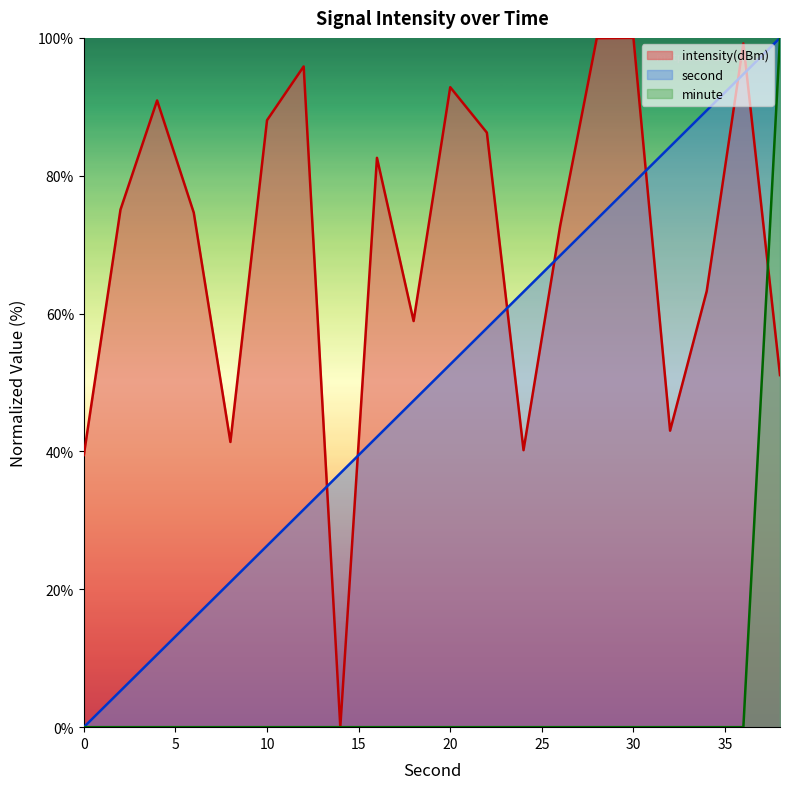

True or false: intensity and minute cross at least once.

True